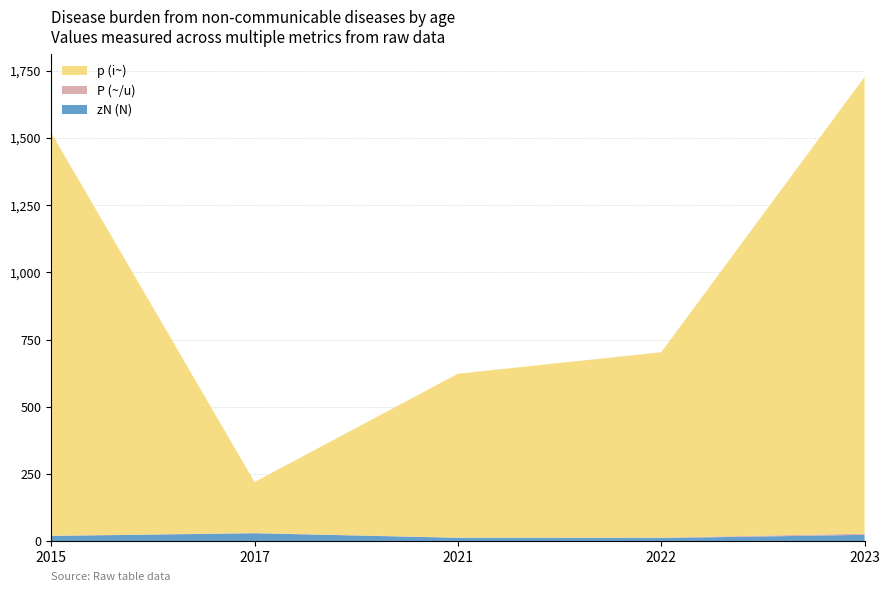

Reading left to right, transcribe all the data shown in this chart.

zN (N): 19.0	29.0	12.0	11.0	23.0
P (~/u): 0.8	0.7	0.7	1.7	4.6
p (i~): 1500.0	190.0	610.0	690.0	1700.0